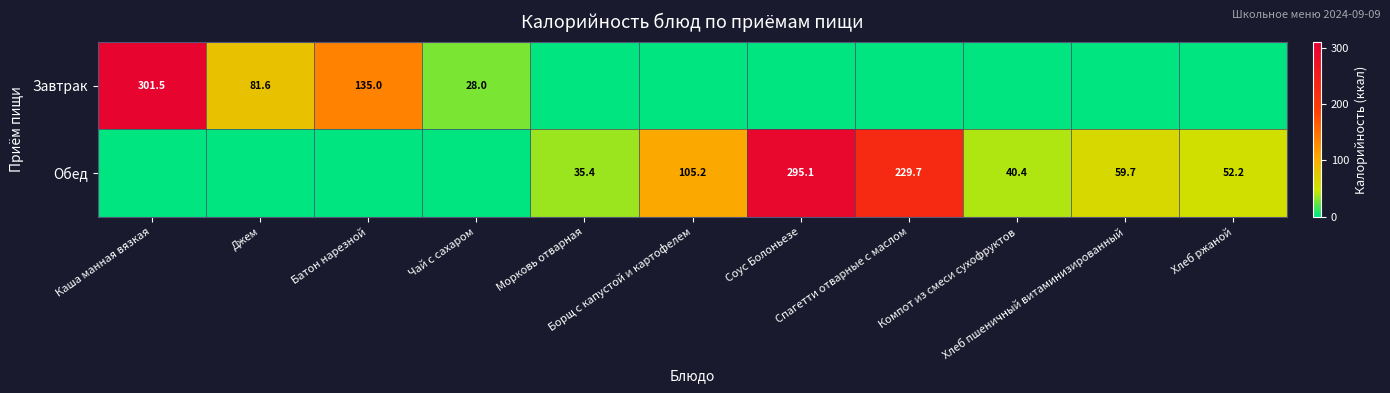

Which series changed the most between Каша манная вязкая and Батон нарезной?

Завтрак